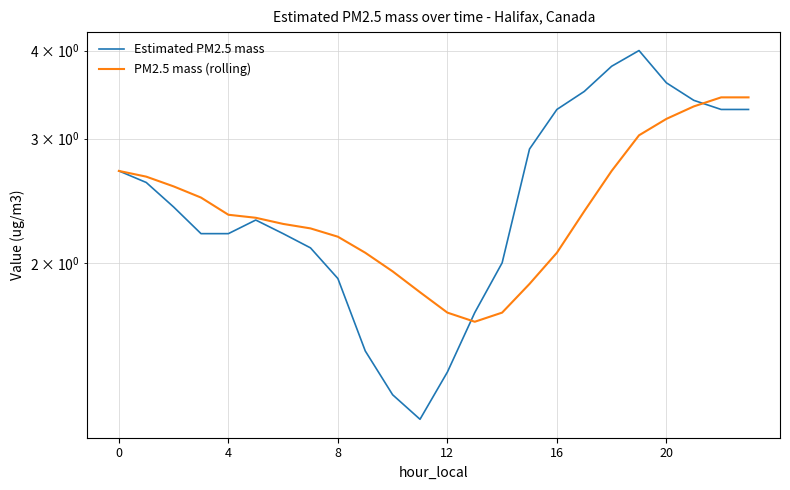

Which series ends up on top after the final intersection of PM2.5 mass (rolling) and Estimated PM2.5 mass?

PM2.5 mass (rolling)